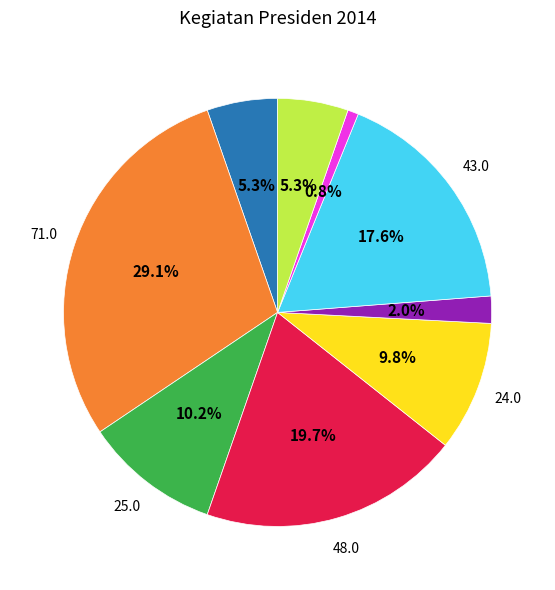

Does any single category account for the majority?

No